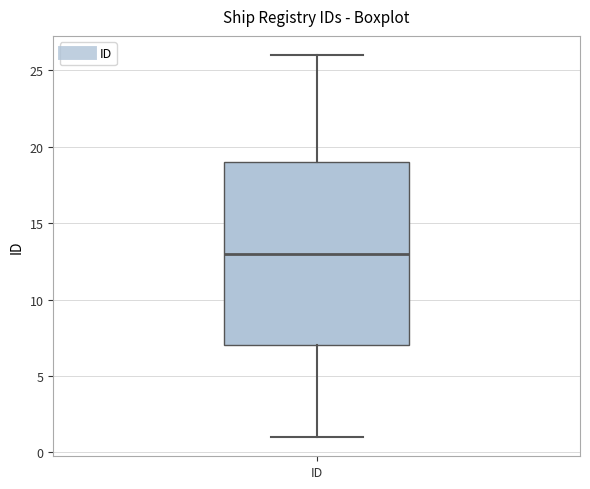

Read this box plot against the y-axis: the position of the median line, the range covered by the box, and the ends of both whiskers. The values are not printed on the chart, so give them approximately, as read against the axis.

median 13, box 7 to 19, whiskers 1 to 26